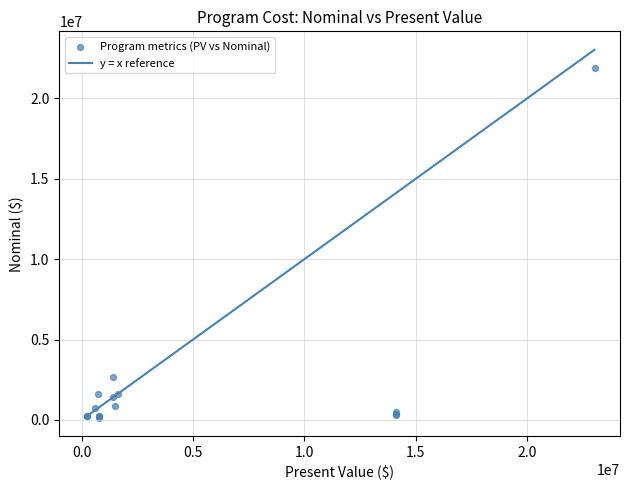

What Y value in the scatter plot is closest to 11007682?

2660000.0